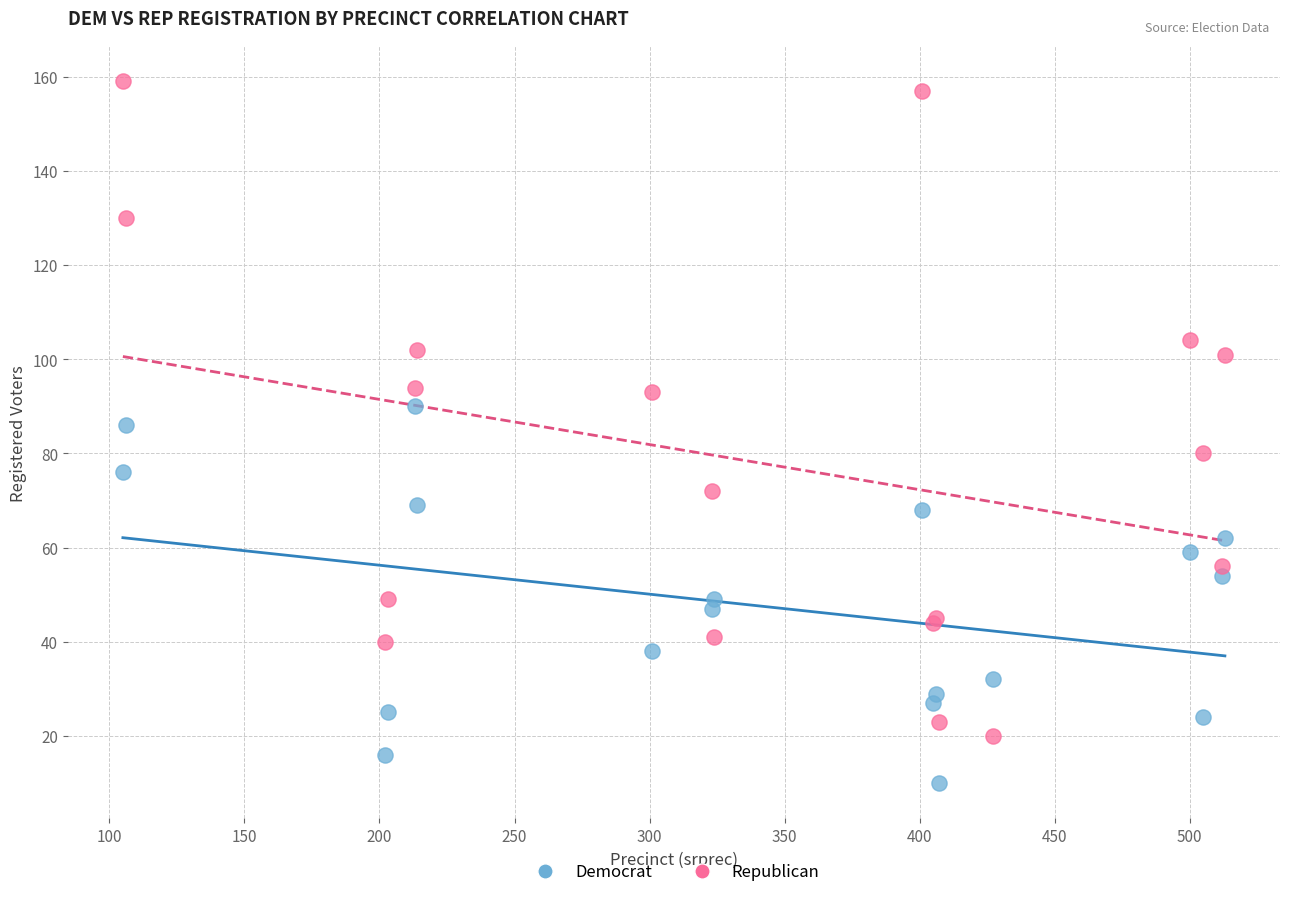

Which series has the widest spread of Y values?

Republican